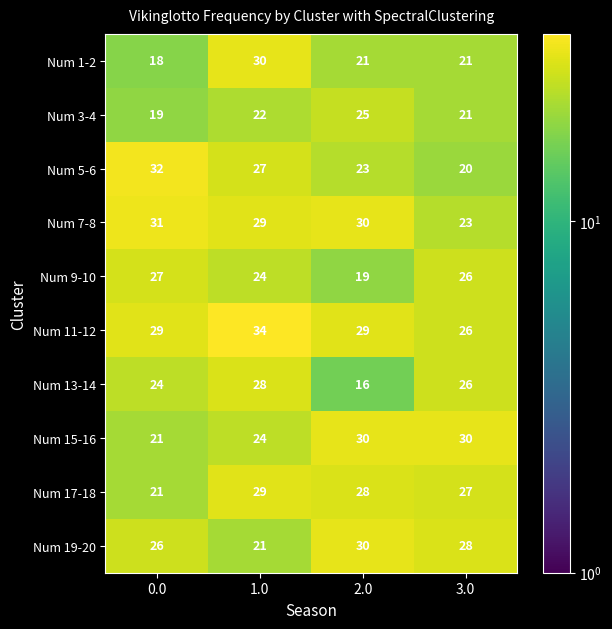

Is it true that Num 9-10 equals 16 at 3.0?

False